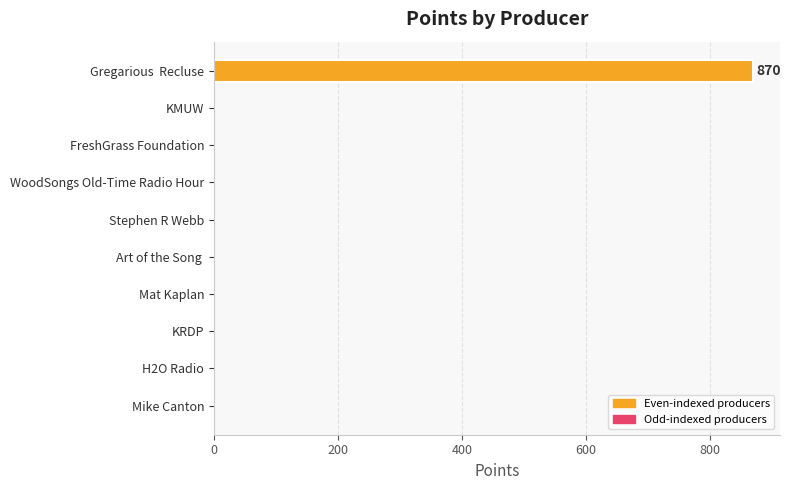

What is the sum of all values?

870